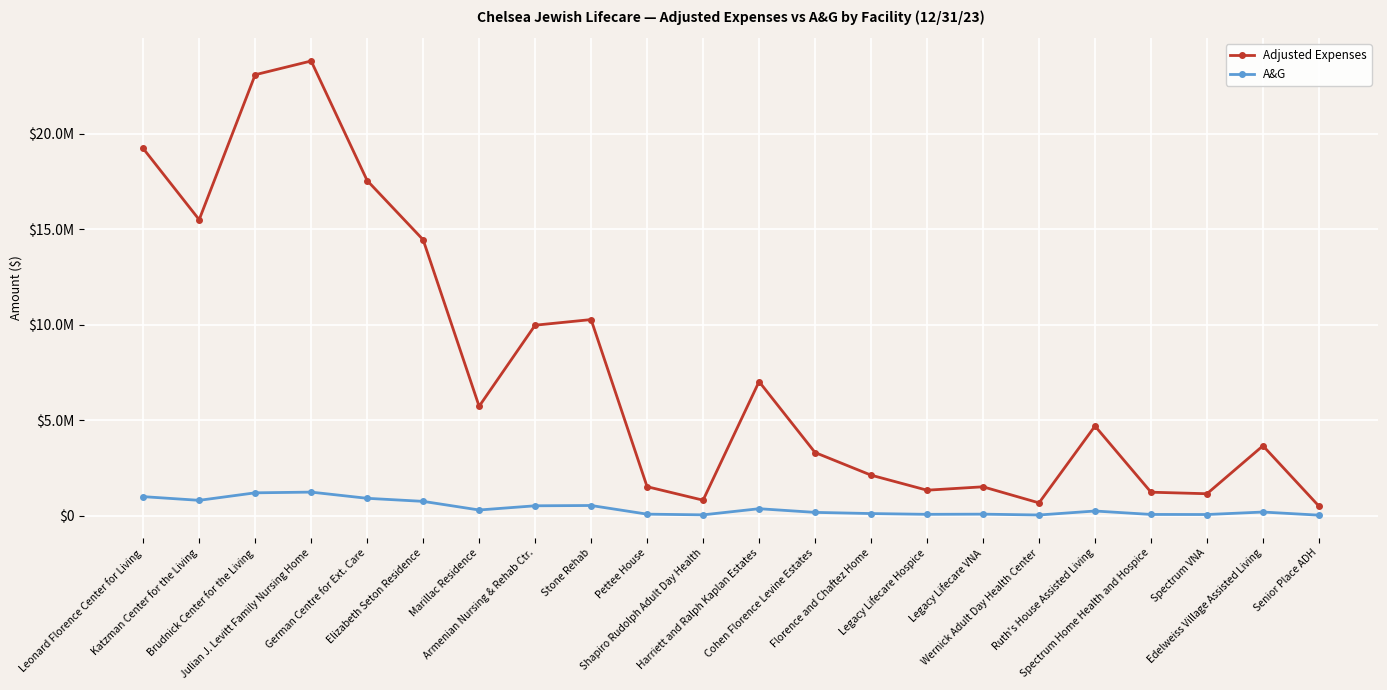

What is the minimum value shown in the chart?

25723